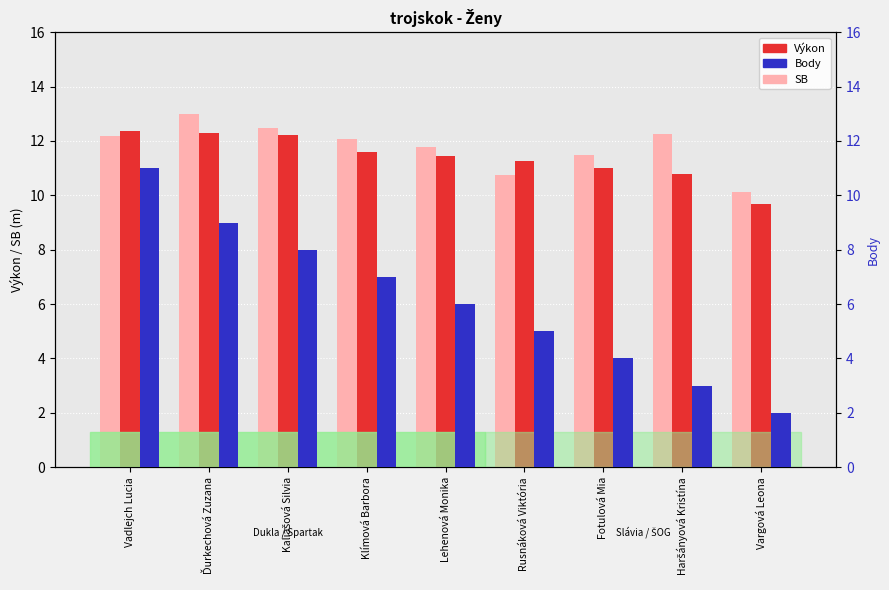

How many values in the Body series exceed 6?

4